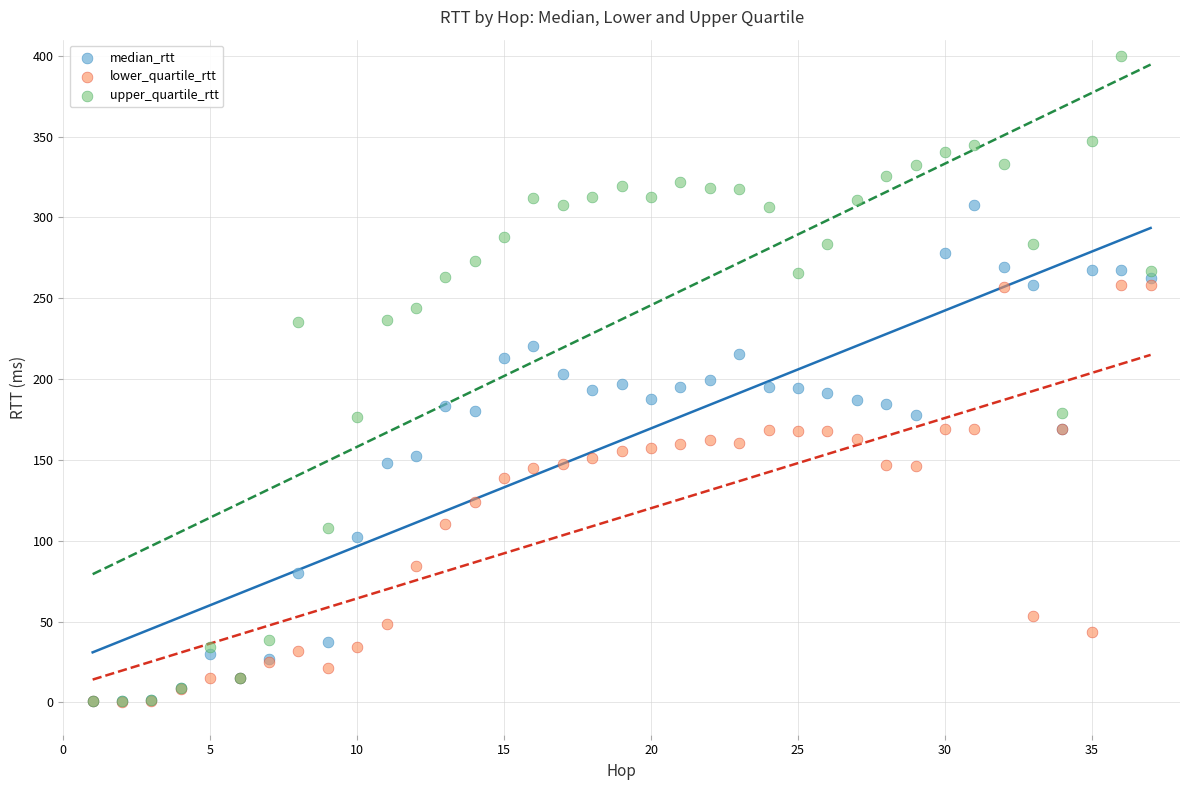

In the lower_quartile_rtt series, what Y value is closest to 129?

124.0